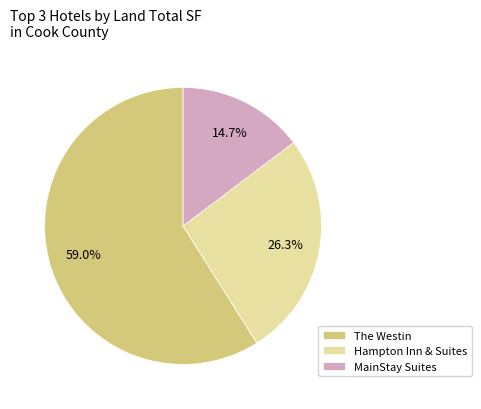

How much of the chart is everything except MainStay Suites?

85.3%